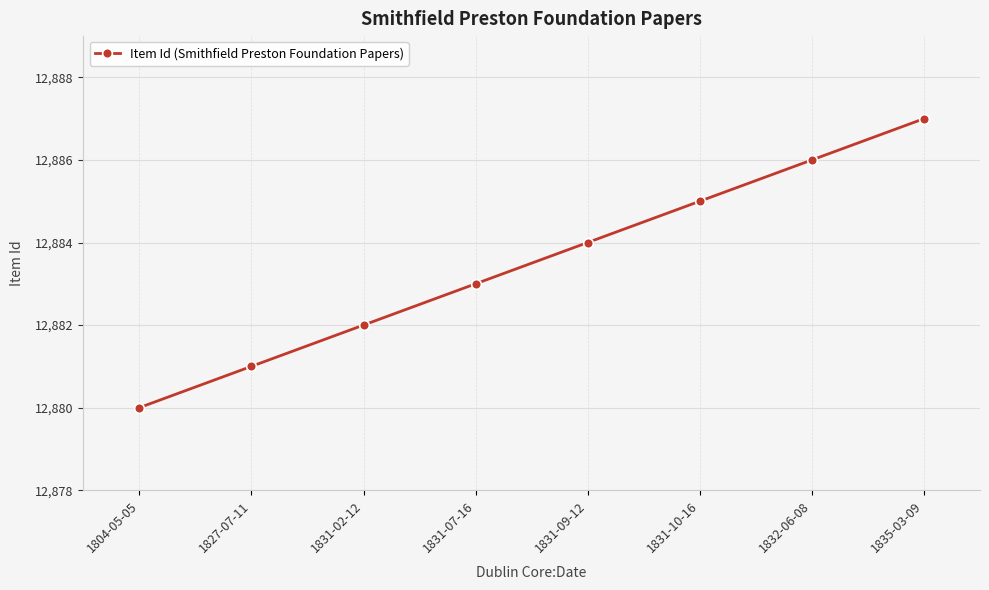

How many values are between 12882 and 12886?

5